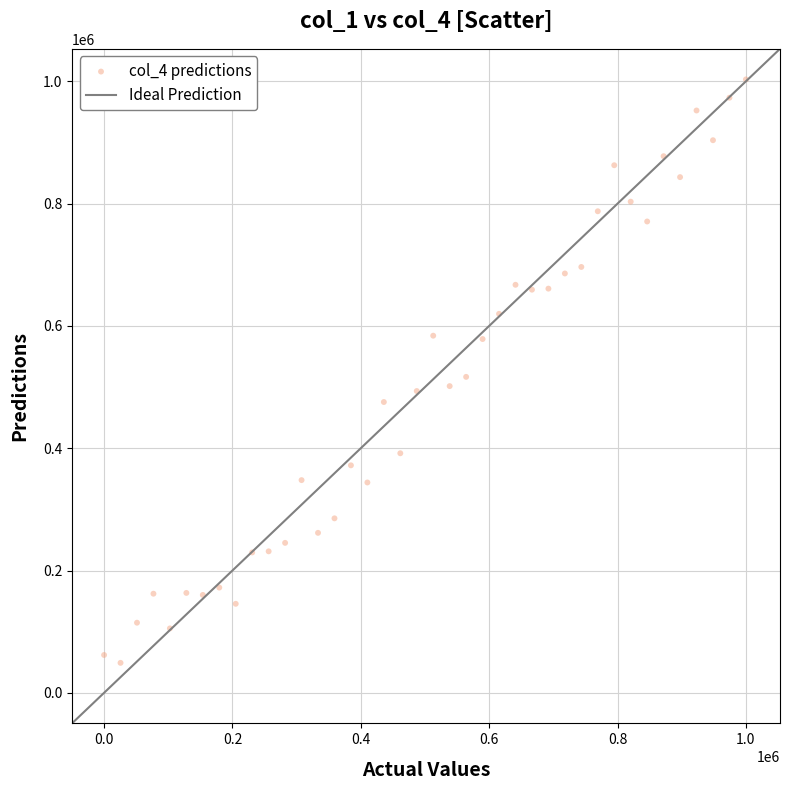

What is the range of X values (max minus min)?

1000000.0